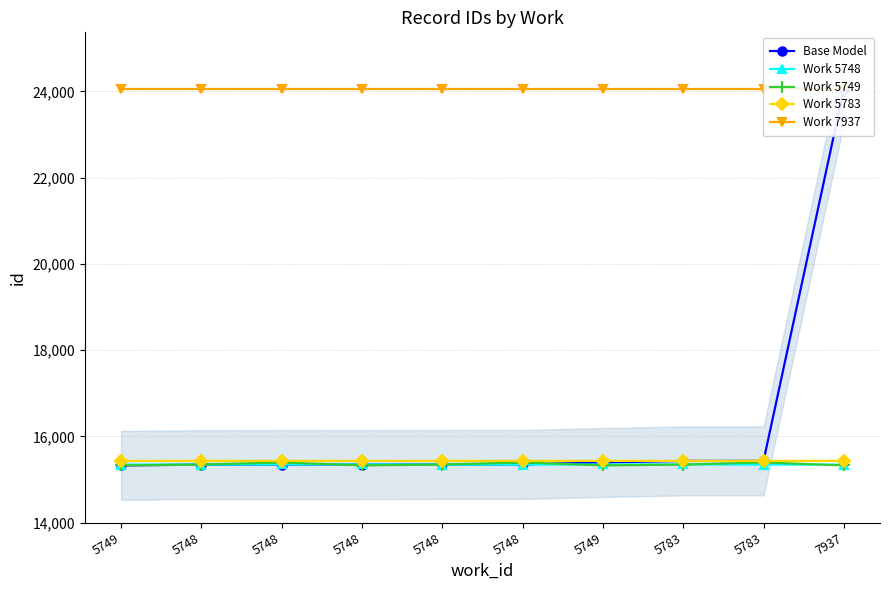

True or false: Base Model and Work 7937 intersect in this chart.

False